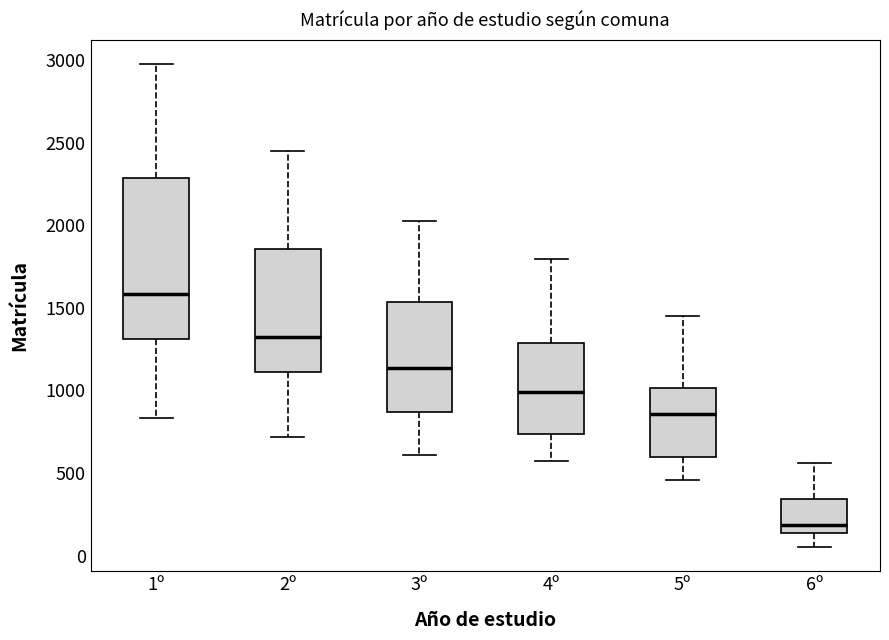

Where does the upper whisker of the box for 1º end on the y-axis? The values are not printed on the chart, so give them approximately, as read against the axis.

3000